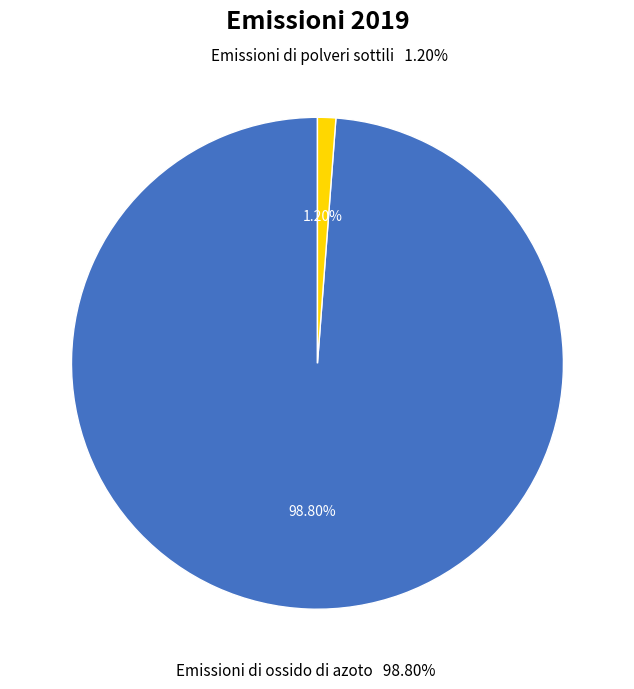

Is Emissioni di ossido di azoto the majority of the pie?

Yes